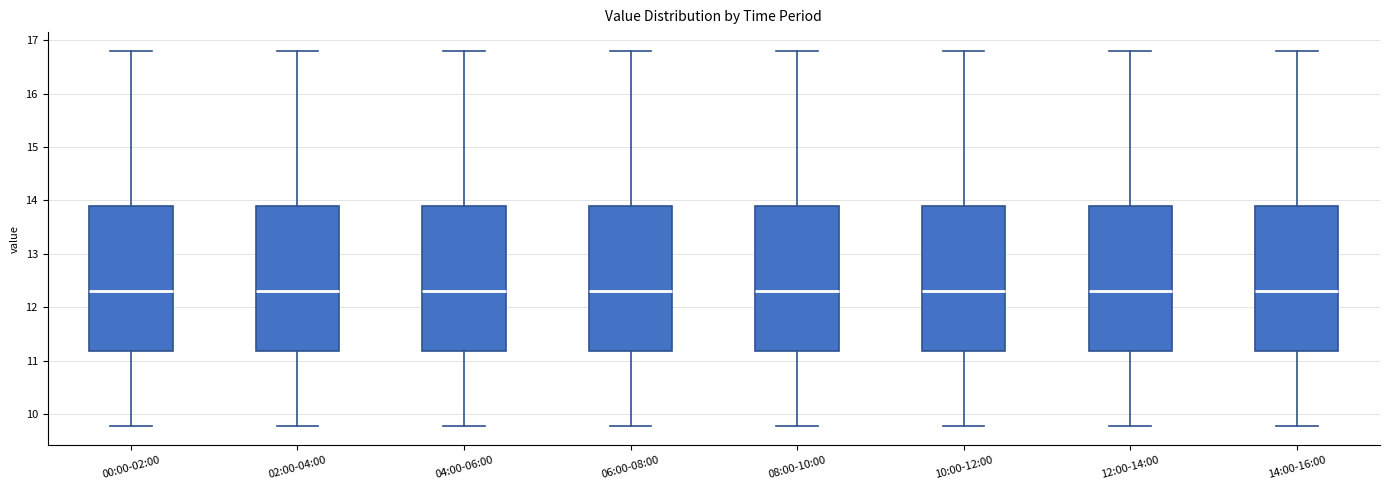

Reading left to right, read every box against the y-axis: the position of its median line, the range the box covers, and the ends of its whiskers. The values are not printed on the chart, so give them approximately, as read against the axis.

00:00-02:00: median 12.3, box 11.2 to 13.9, whiskers 9.8 to 16.8
02:00-04:00: median 12.3, box 11.2 to 13.9, whiskers 9.8 to 16.8
04:00-06:00: median 12.3, box 11.2 to 13.9, whiskers 9.8 to 16.8
06:00-08:00: median 12.3, box 11.2 to 13.9, whiskers 9.8 to 16.8
08:00-10:00: median 12.3, box 11.2 to 13.9, whiskers 9.8 to 16.8
10:00-12:00: median 12.3, box 11.2 to 13.9, whiskers 9.8 to 16.8
12:00-14:00: median 12.3, box 11.2 to 13.9, whiskers 9.8 to 16.8
14:00-16:00: median 12.3, box 11.2 to 13.9, whiskers 9.8 to 16.8